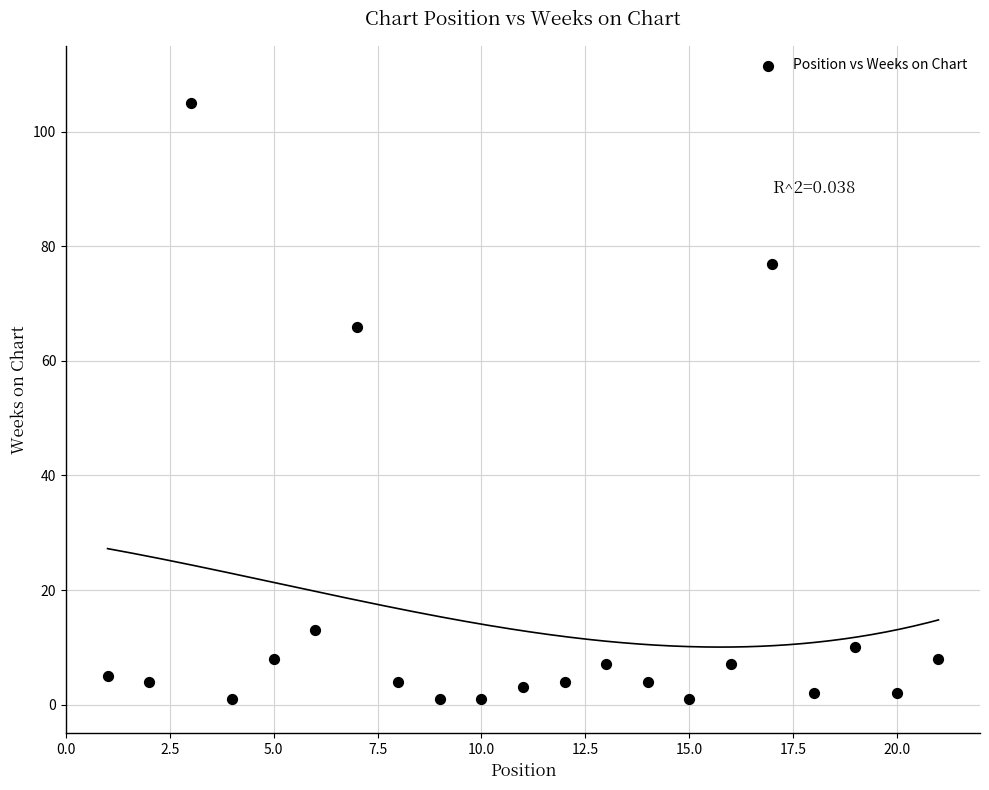

What is the range of Y values (max minus min)?

104